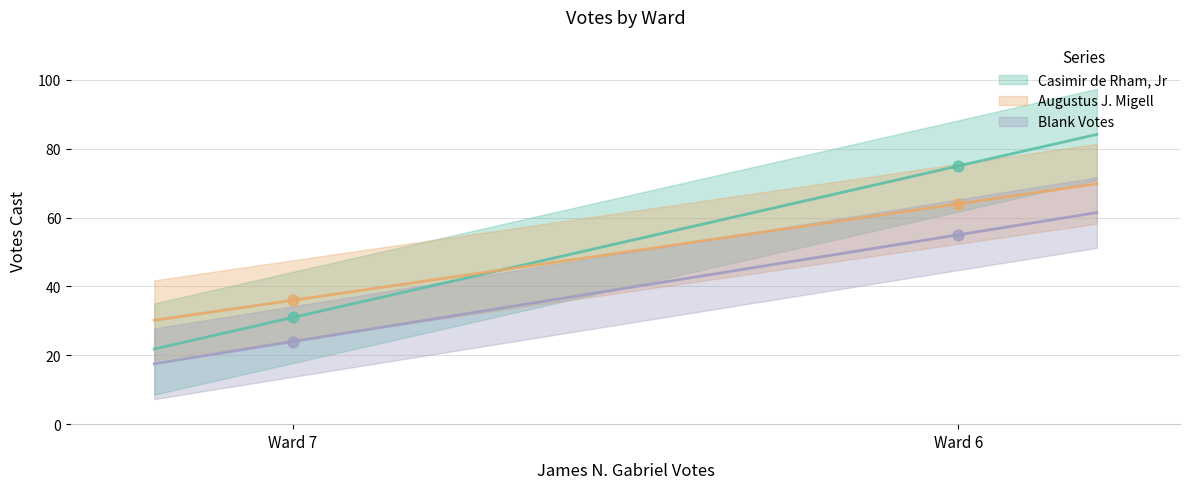

Is the value of Augustus J. Migell at Ward 6 greater than the value of Casimir de Rham, Jr at Ward 7?

Yes